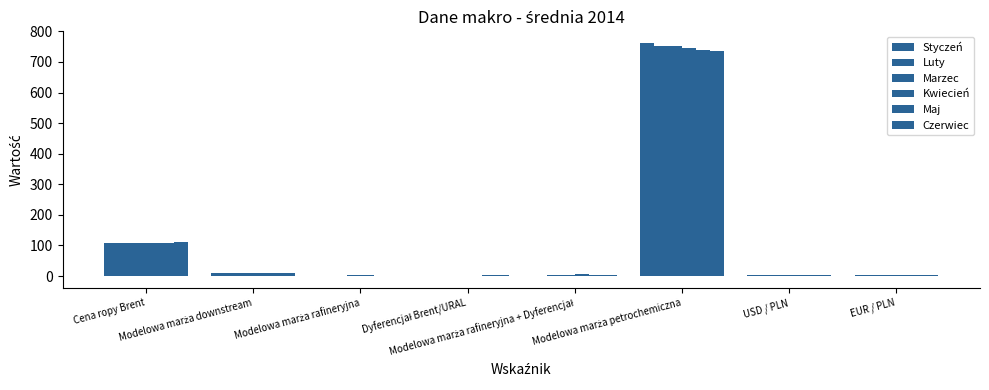

How many categories are shown in the chart?

8